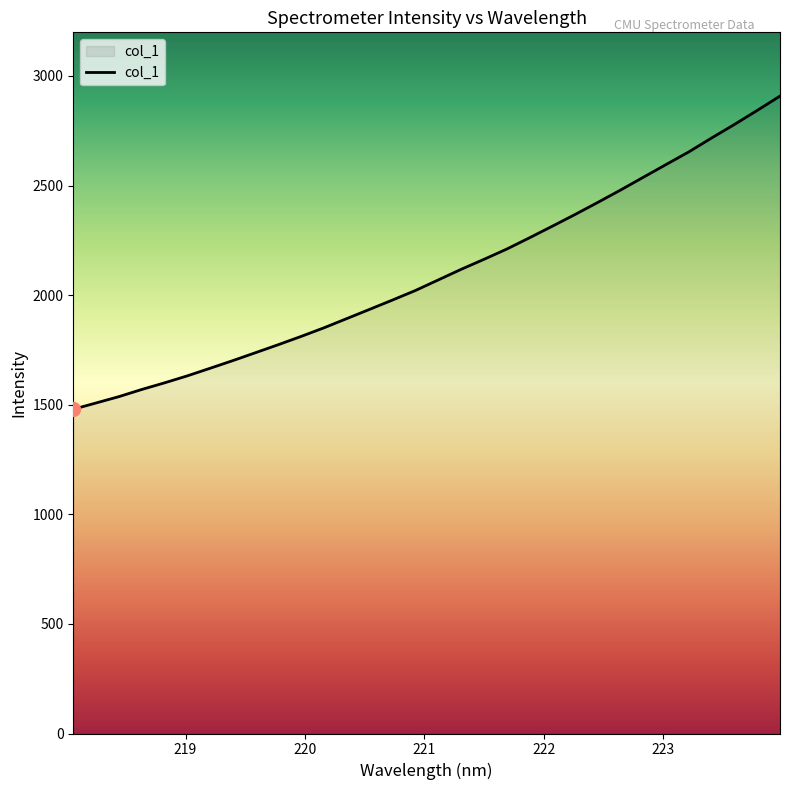

Reading left to right, transcribe all the data shown in this chart.

1479.2	1508.0	1536.9	1569.4	1599.8	1631.7	1666.4	1701.4	1737.8	1774.4	1812.1	1851.4	1893.4	1935.5	1977.8	2021.1	2069.2	2117.4	2163.0	2209.8	2261.4	2314.2	2367.7	2422.9	2479.4	2537.7	2595.9	2653.7	2717.1	2778.6	2842.7	2908.0